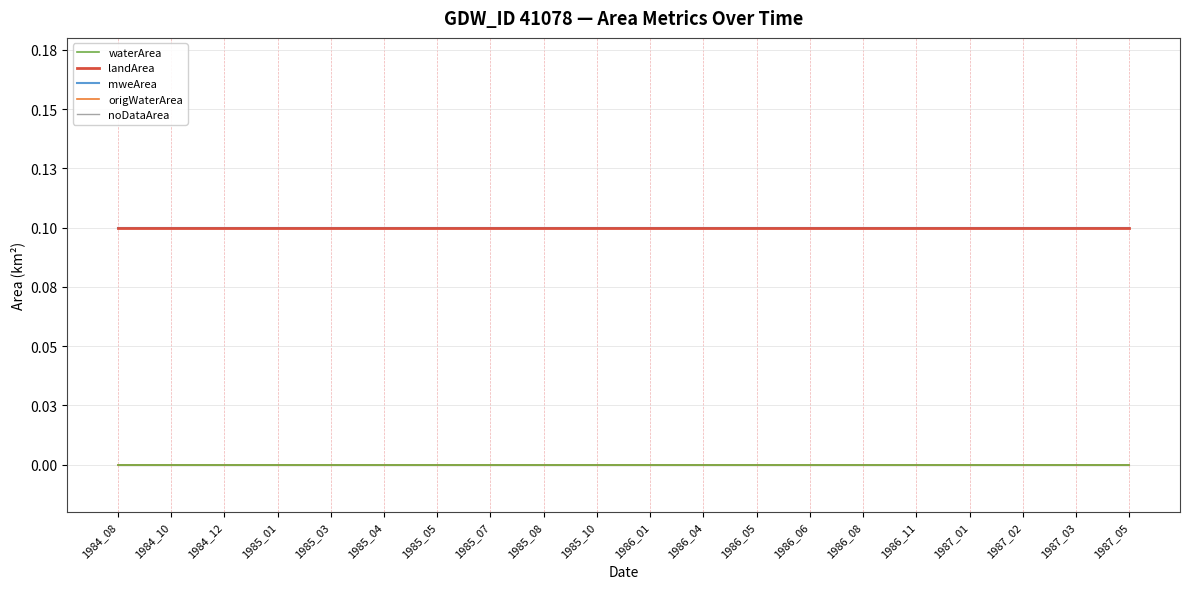

Reading left to right, list all the values displayed in this chart.

waterArea: 0.0	0.0	0.0	0.0	0.0	0.0	0.0	0.0	0.0	0.0	0.0	0.0	0.0	0.0	0.0	0.0	0.0	0.0	0.0	0.0
landArea: 0.1	0.1	0.1	0.1	0.1	0.1	0.1	0.1	0.1	0.1	0.1	0.1	0.1	0.1	0.1	0.1	0.1	0.1	0.1	0.1
mweArea: 0.1	0.1	0.1	0.1	0.1	0.1	0.1	0.1	0.1	0.1	0.1	0.1	0.1	0.1	0.1	0.1	0.1	0.1	0.1	0.1
origWaterArea: 0.0	0.0	0.0	0.0	0.0	0.0	0.0	0.0	0.0	0.0	0.0	0.0	0.0	0.0	0.0	0.0	0.0	0.0	0.0	0.0
noDataArea: 0.0	0.0	0.0	0.0	0.0	0.0	0.0	0.0	0.0	0.0	0.0	0.0	0.0	0.0	0.0	0.0	0.0	0.0	0.0	0.0